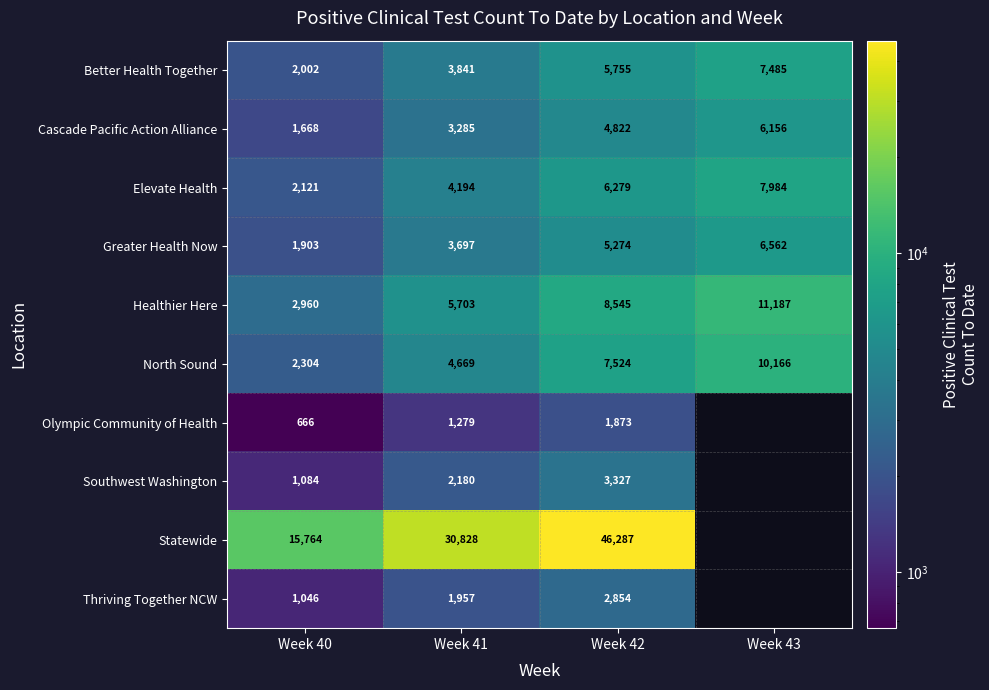

What is the difference between the Elevate Health values at Week 41 and Week 43?

3790